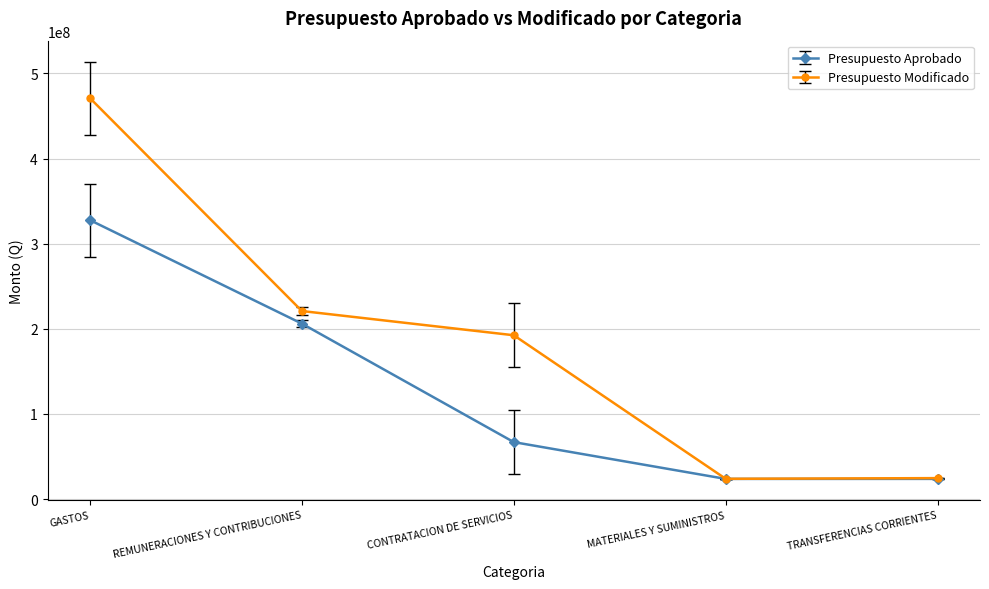

At which category is the sum across all series the highest?

GASTOS